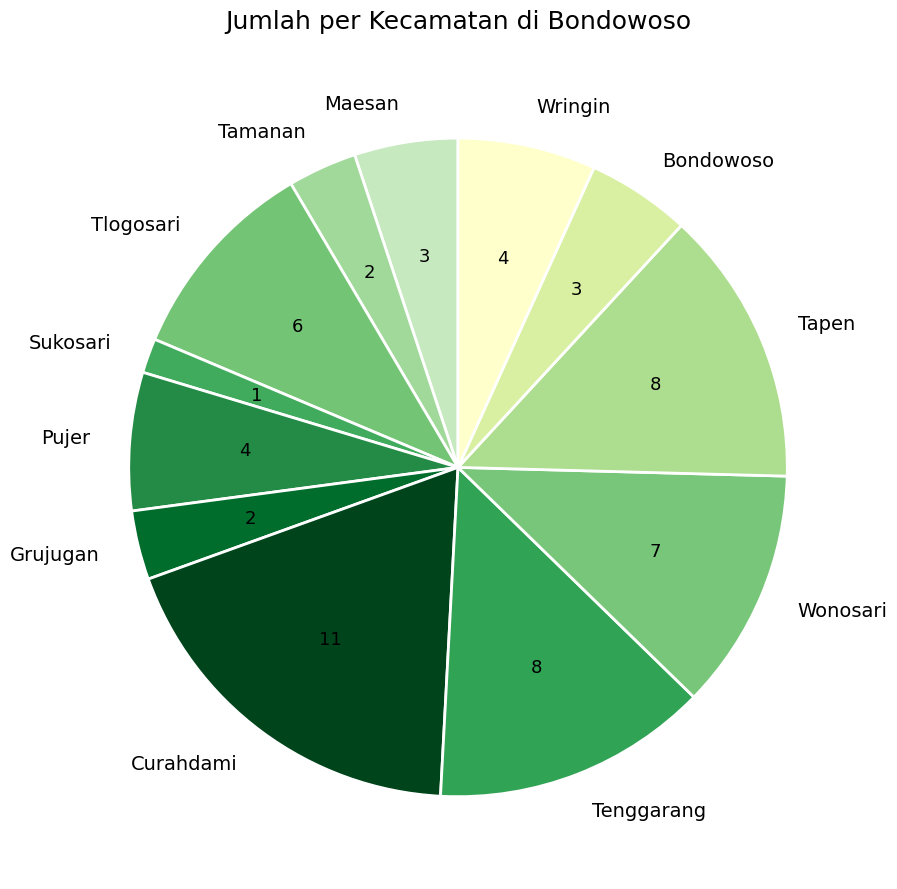

Between Bondowoso and Grujugan, which is larger?

Bondowoso